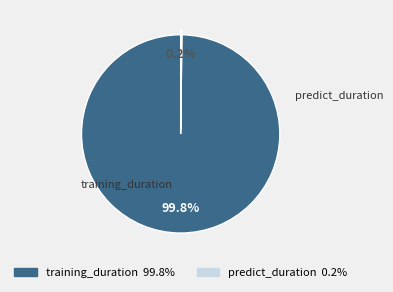

Is there a majority slice in this chart?

Yes